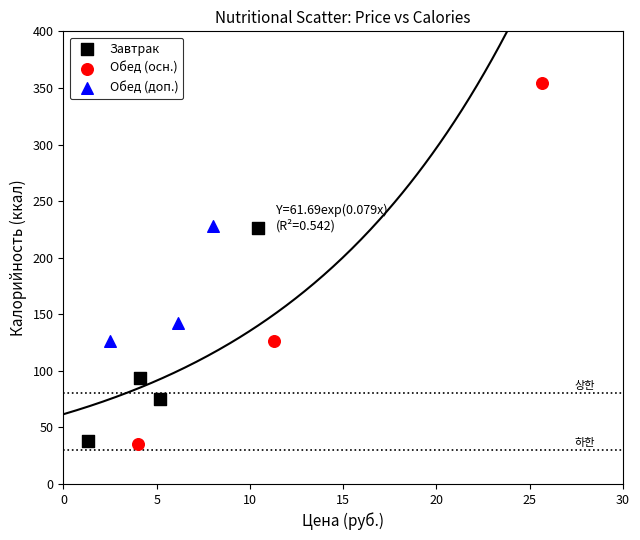

Which series contains the highest Y value?

Обед (осн.)